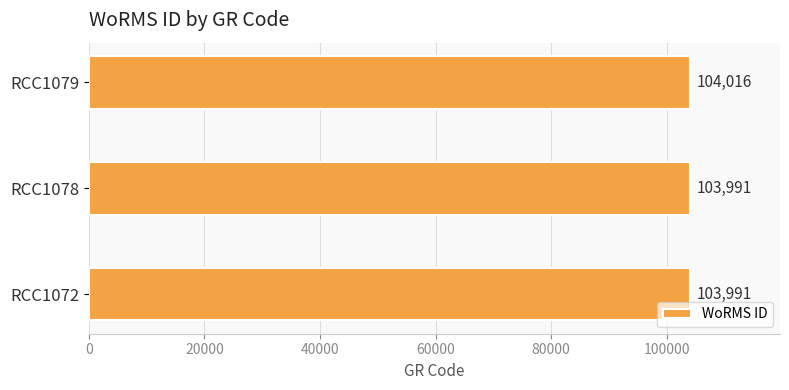

The chart shows a value of 103991 at RCC1072. True or false?

True